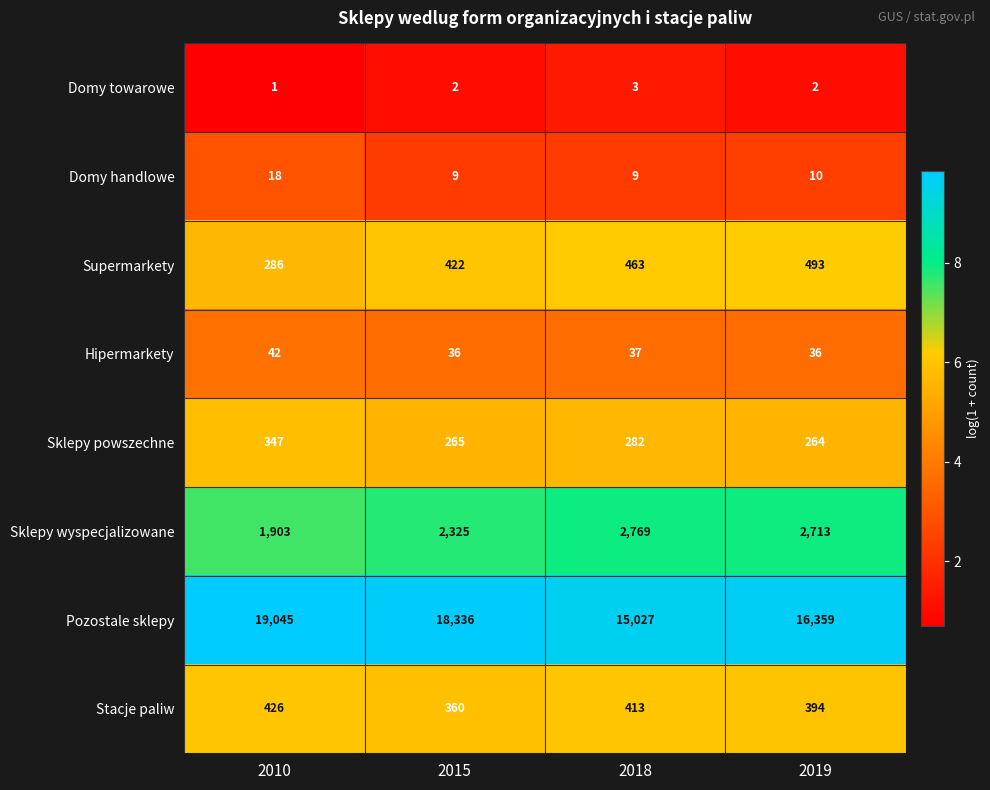

True or false: Pozostale sklepy has a value of 23496 at 2018.

False